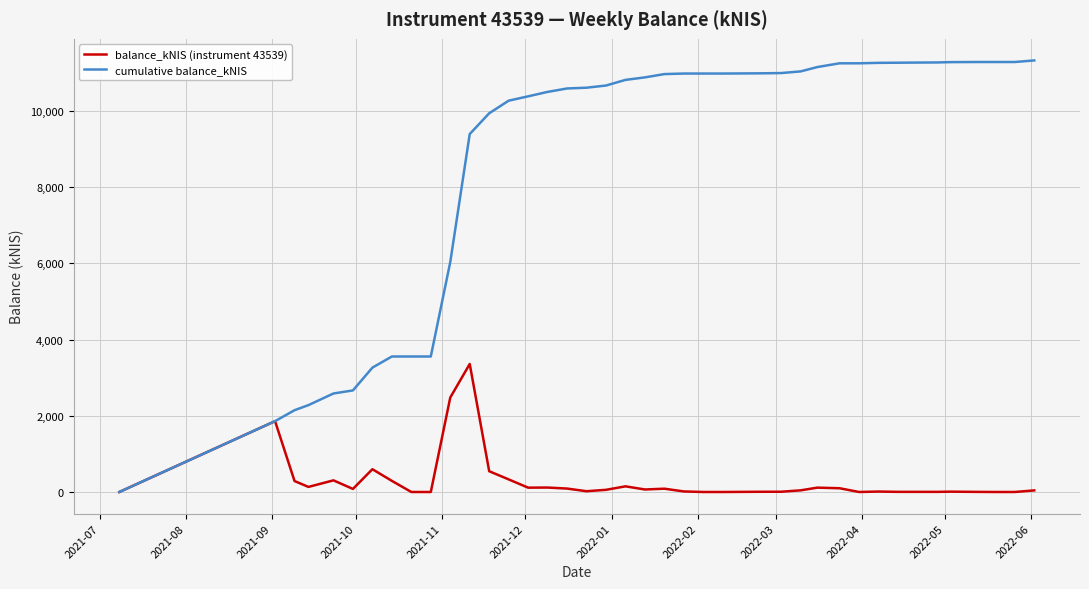

Which series has the largest range (max minus min)?

cumulative balance_kNIS